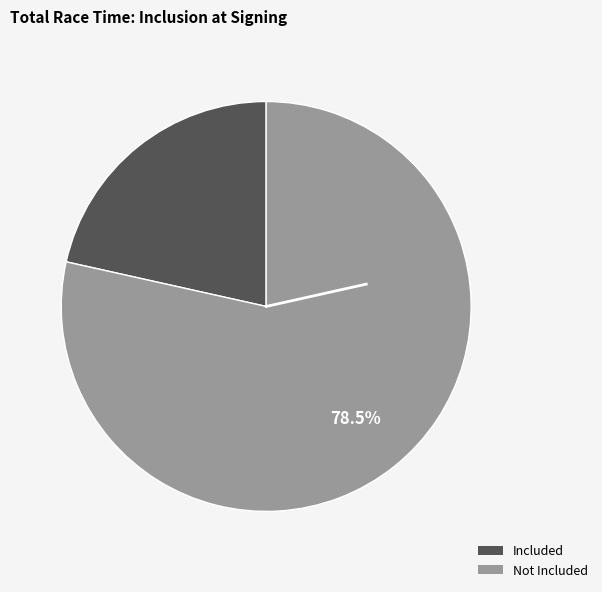

To the nearest percent, what is the difference between the largest and smallest slice percentages?

57%